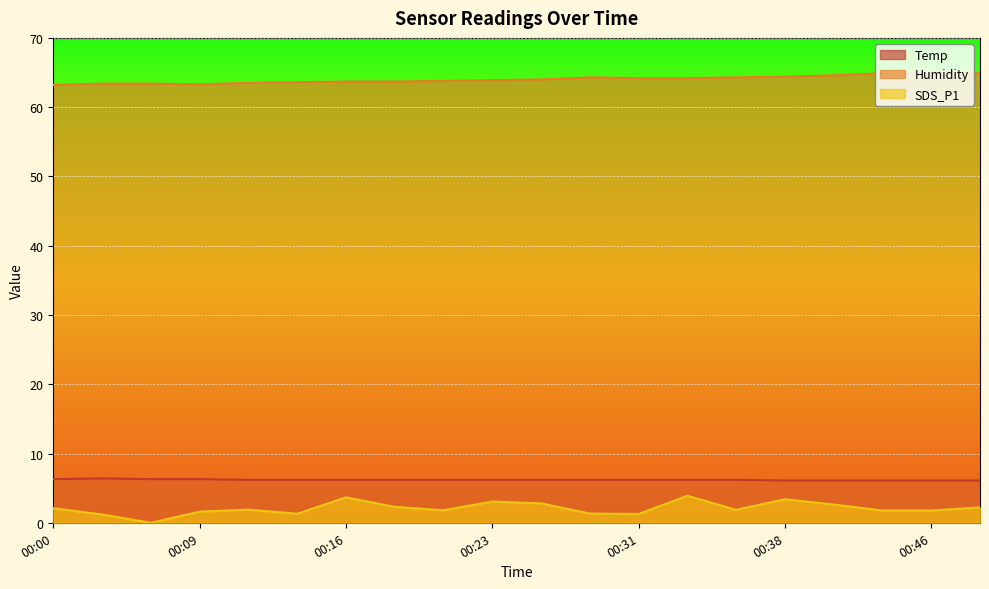

Is it true that SDS_P1 equals 1.8 at 00:31?

False